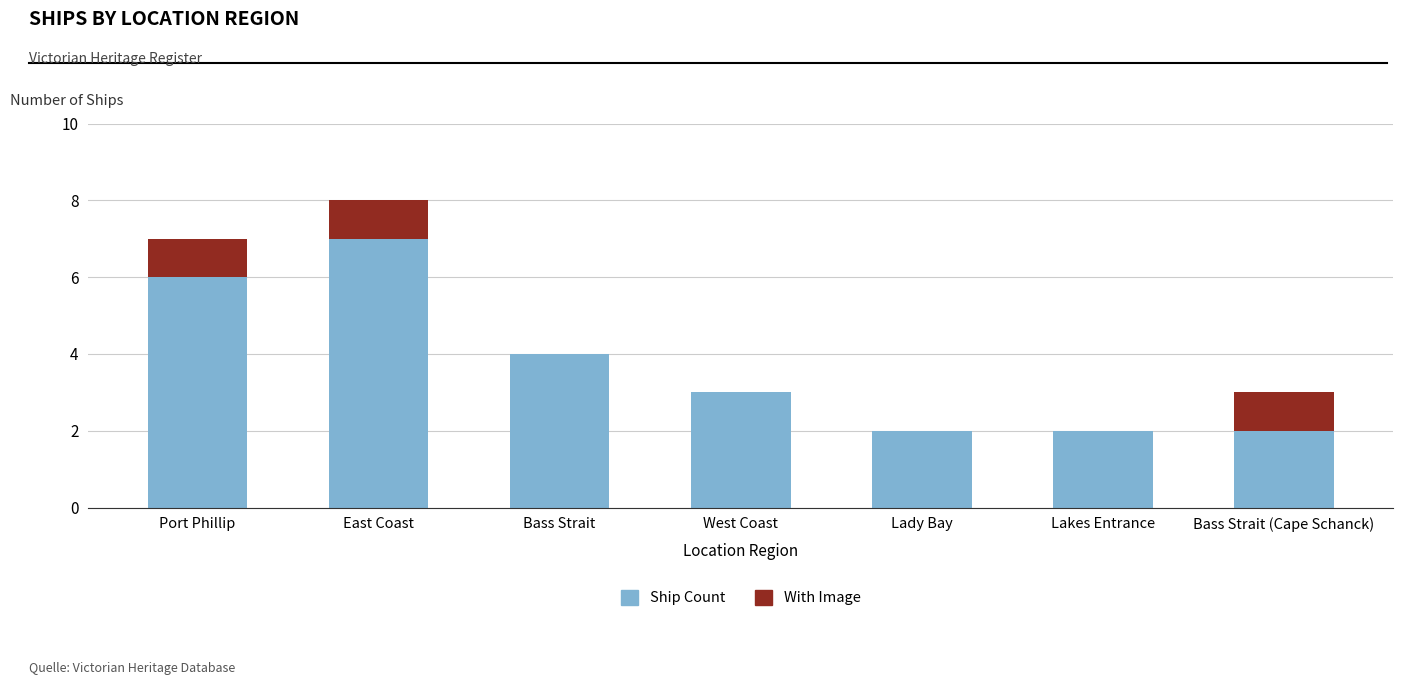

What is the sum of the Ship Count values at Bass Strait (Cape Schanck) and Lakes Entrance?

4